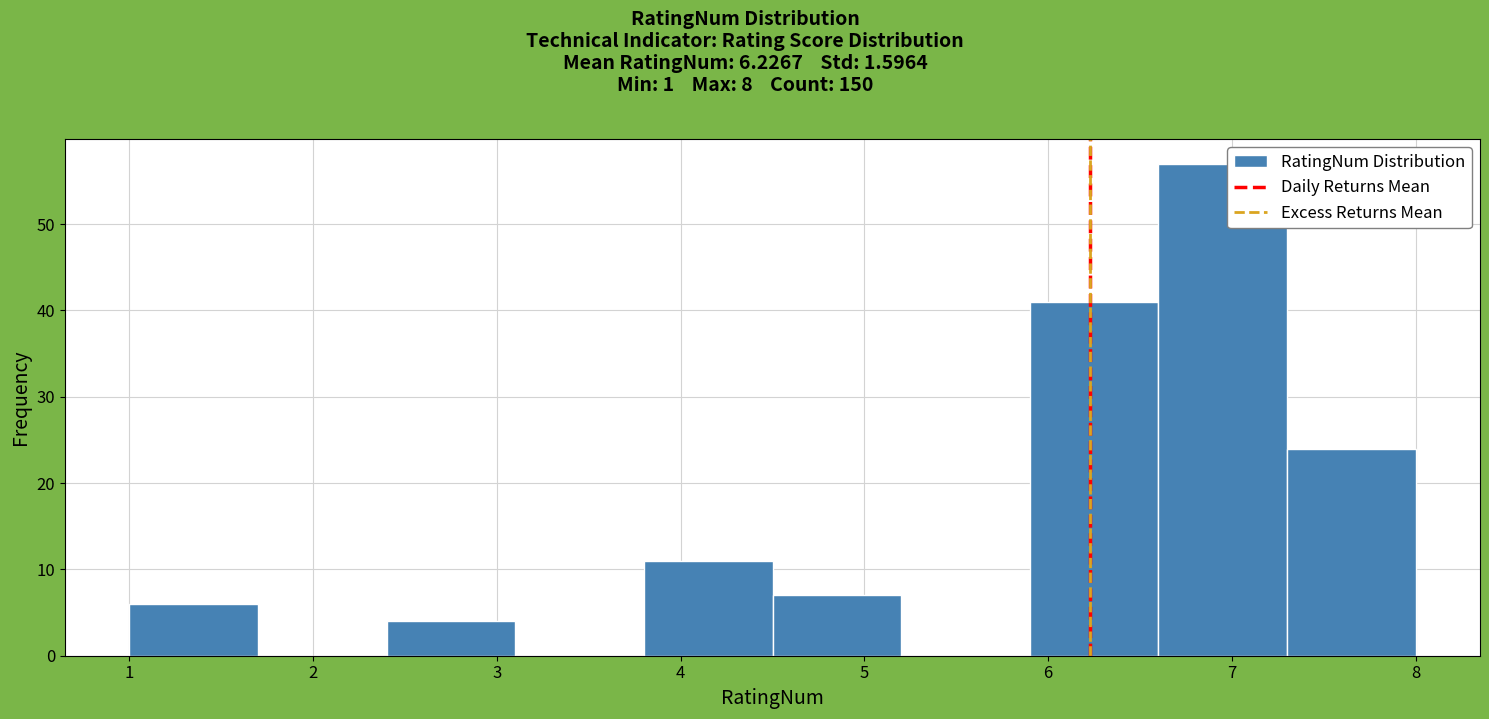

Reading left to right, transcribe this chart: for each bar, give the range it covers on the x-axis and its height. The values are not printed on the chart, so give them approximately, as read against the axis.

1.0 to 1.7: 6
1.7 to 2.4: 0
2.4 to 3.1: 4
3.1 to 3.8: 0
3.8 to 4.5: 11
4.5 to 5.2: 7
5.2 to 5.9: 0
5.9 to 6.6: 41
6.6 to 7.3: 57
7.3 to 8.0: 24